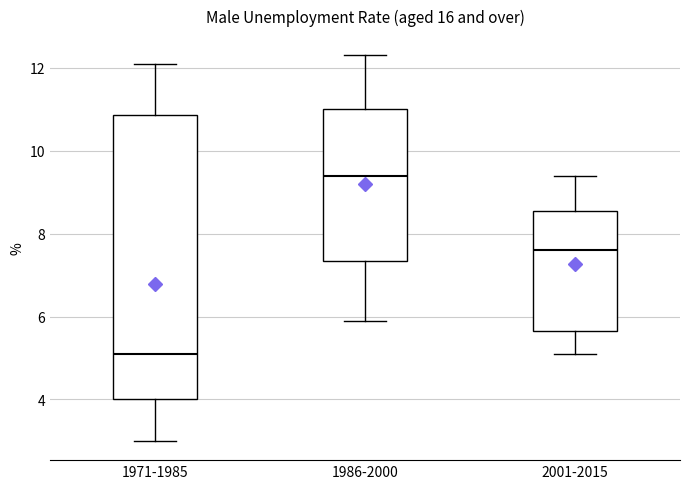

Where does the lower whisker of the box for 1971-1985 end on the y-axis? The values are not printed on the chart, so give them approximately, as read against the axis.

3.0